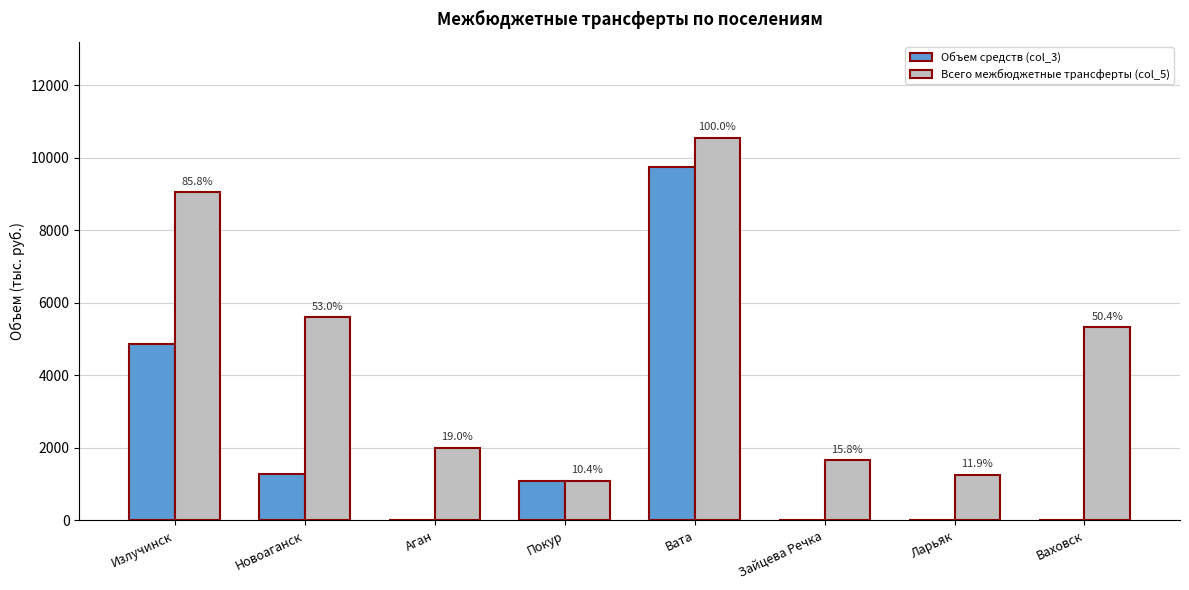

What is the difference between the maximum and minimum values in the Всего межбюджетные трансферты (col_5) series?

9461.9